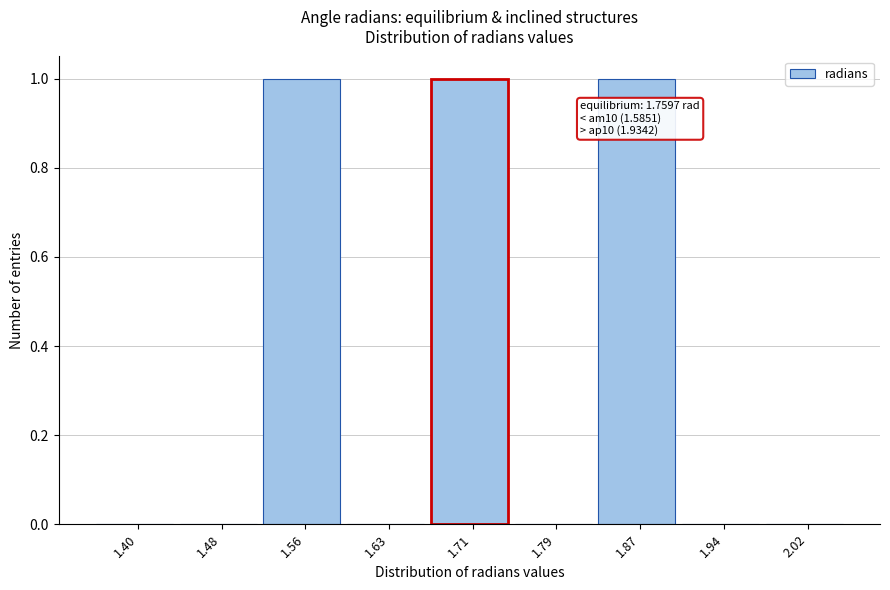

Reading left to right, what are all the values shown in this chart?

1.40=0	1.48=0	1.56=1	1.63=0	1.71=1	1.79=0	1.87=1	1.94=0	2.02=0